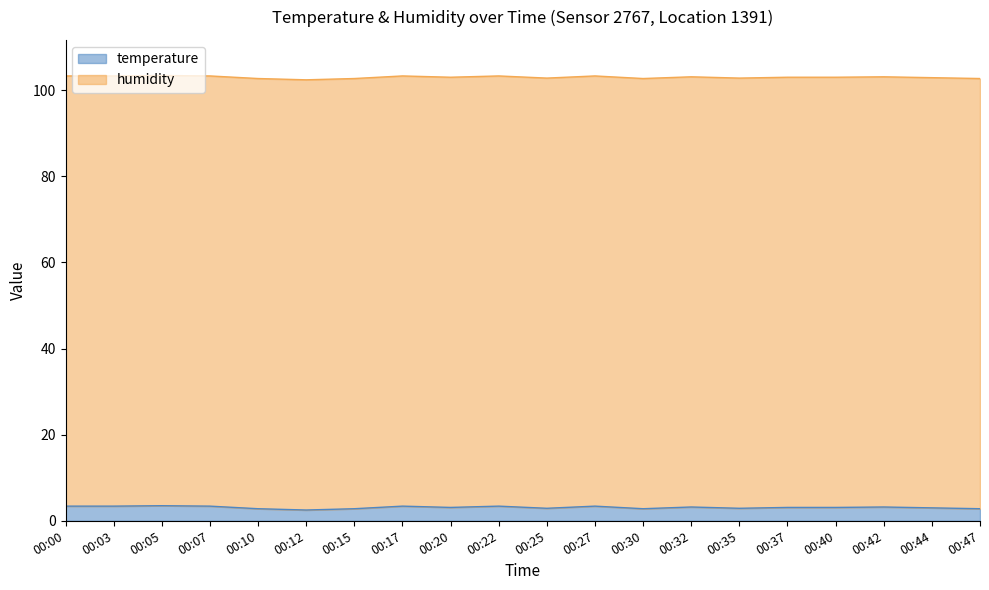

Count the number of values greater than 3.

12